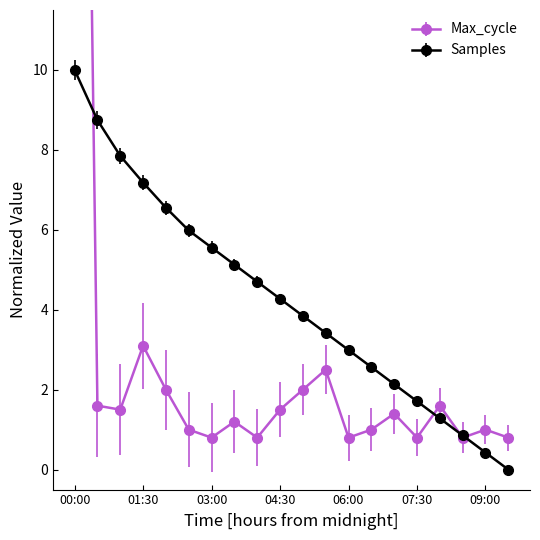

What is the value of the Samples point at the 3rd from the left?

7.9